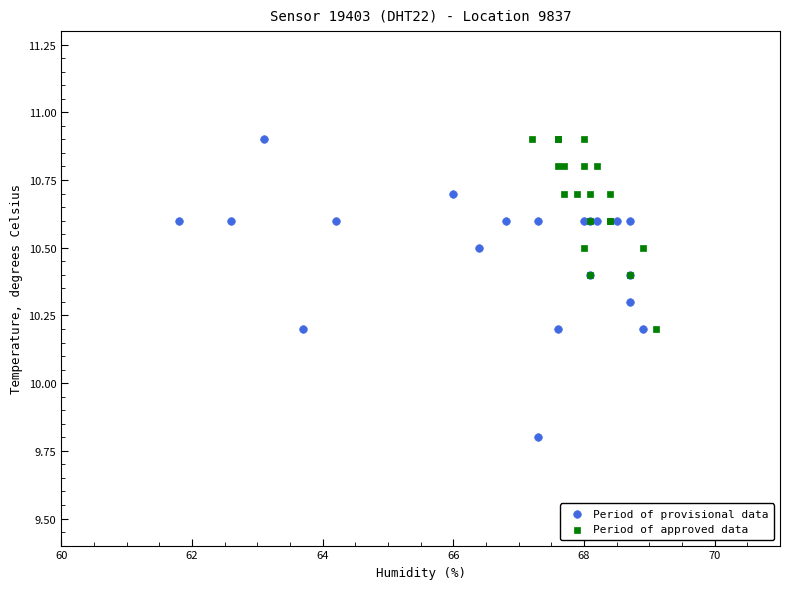

Which series contains the lowest Y value?

Period of provisional data